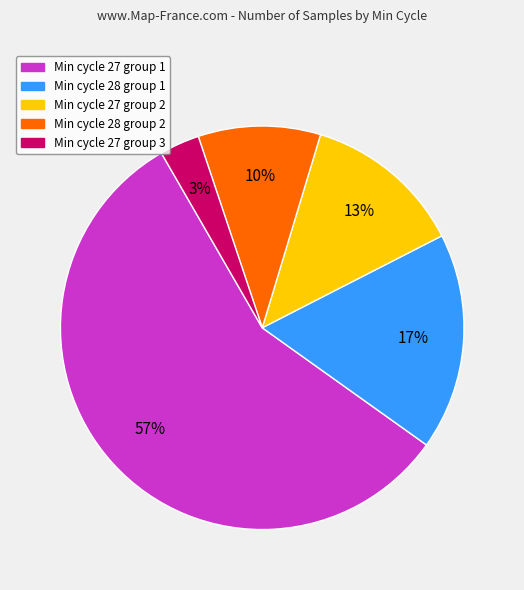

To the nearest percent, what is the average slice percentage?

20%